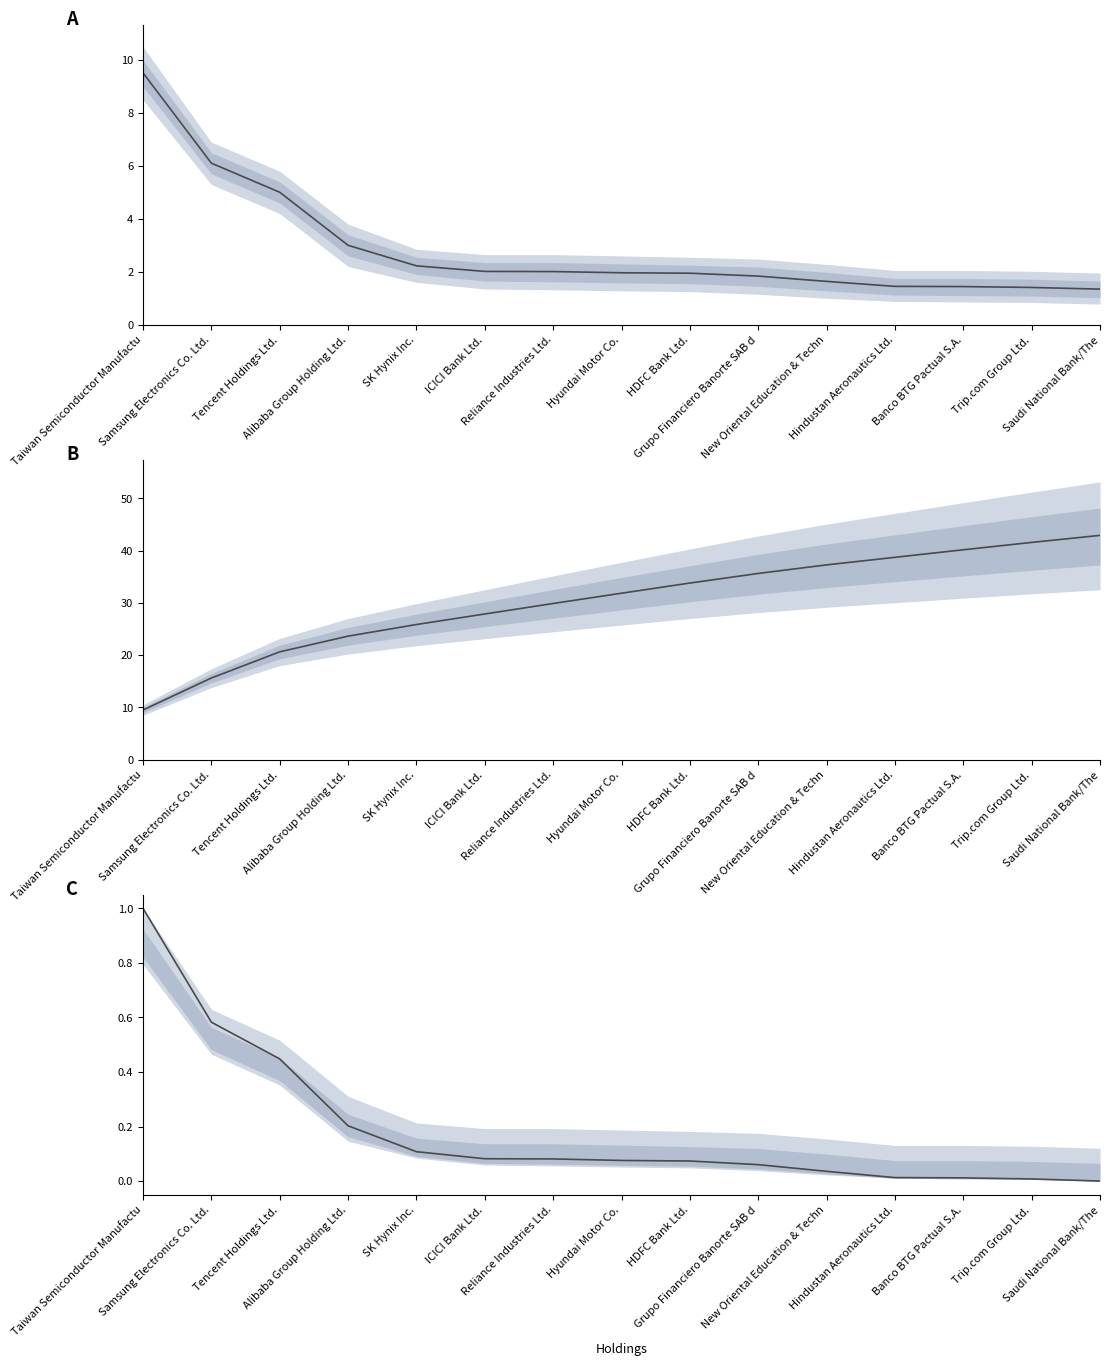

What is the label of the 7th point from the right?

HDFC Bank Ltd.